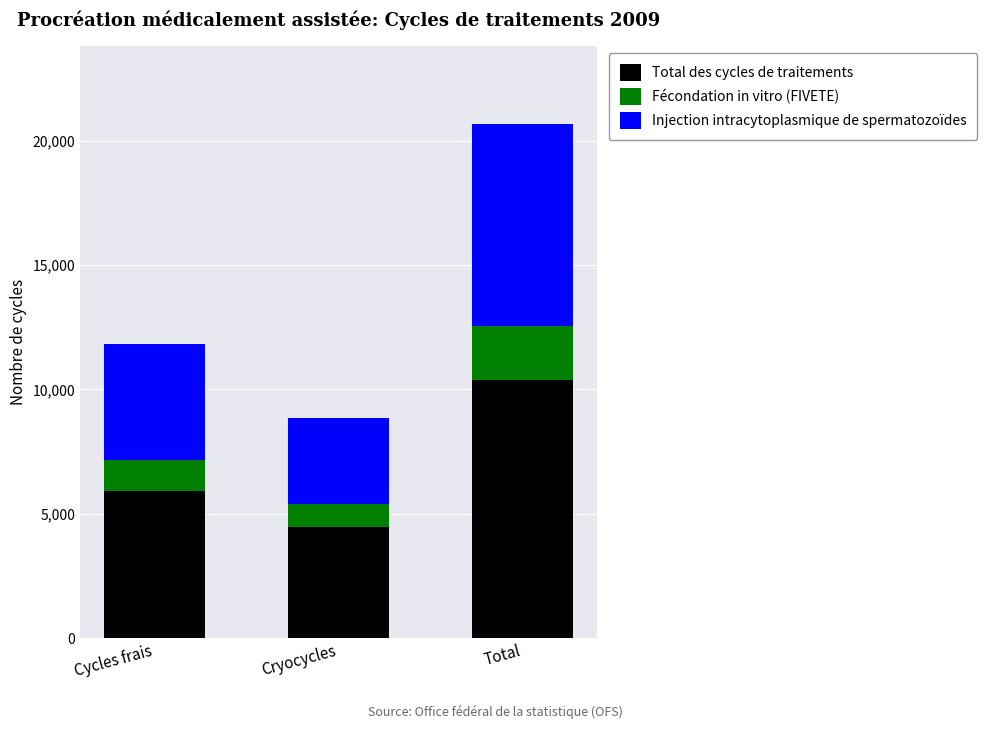

Rank the categories by Total des cycles de traitements value from highest to lowest.

Total, Cycles frais, Cryocycles